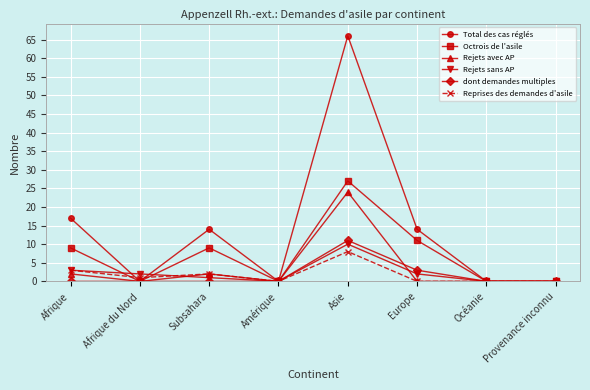

The value of Octrois de l'asile at Asie is 27. True or false?

True